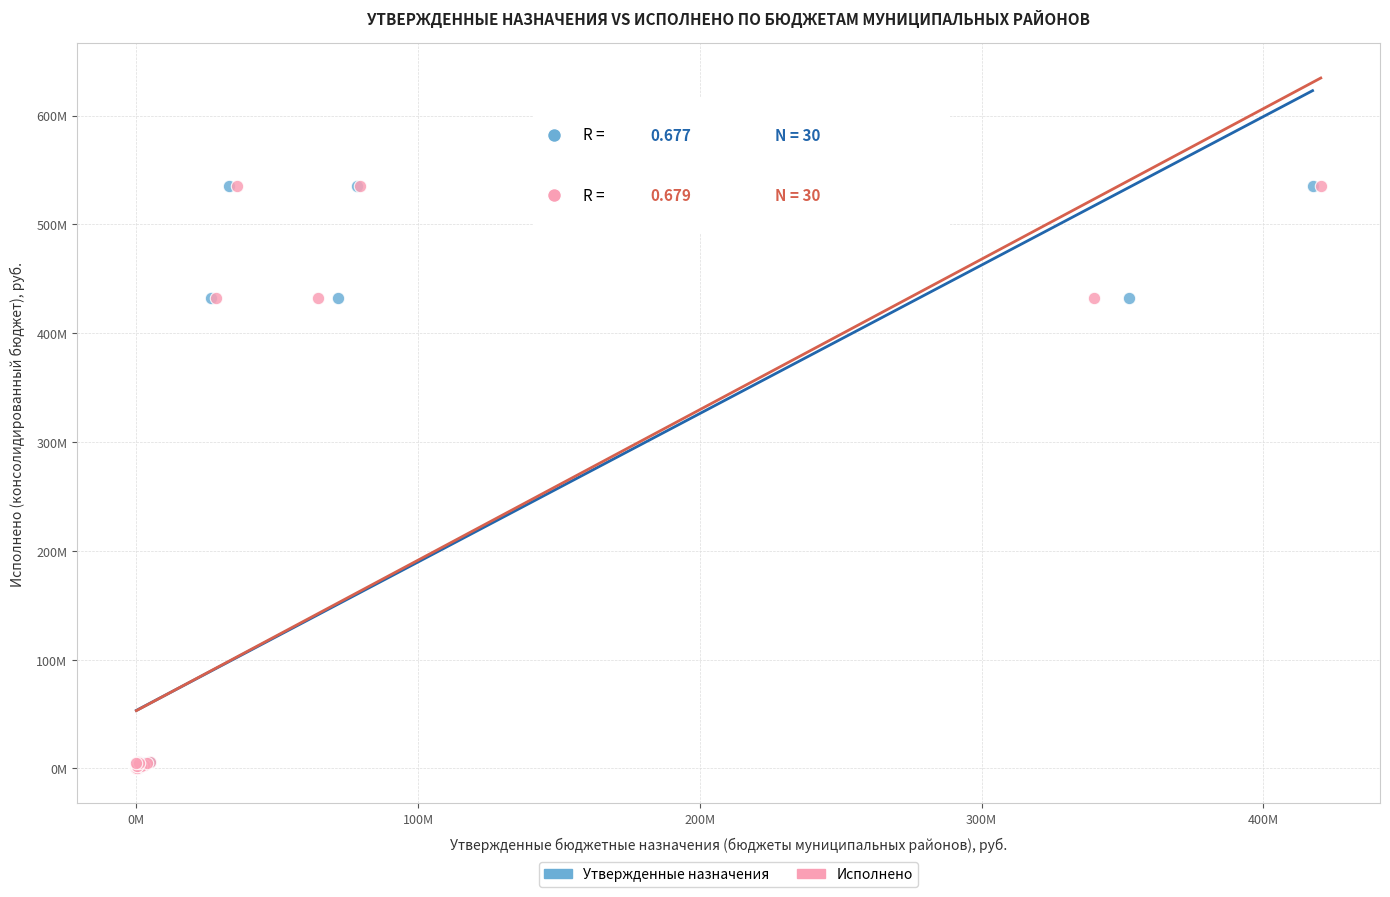

What are all the series names shown in the legend?

Утвержденные назначения, Исполнено